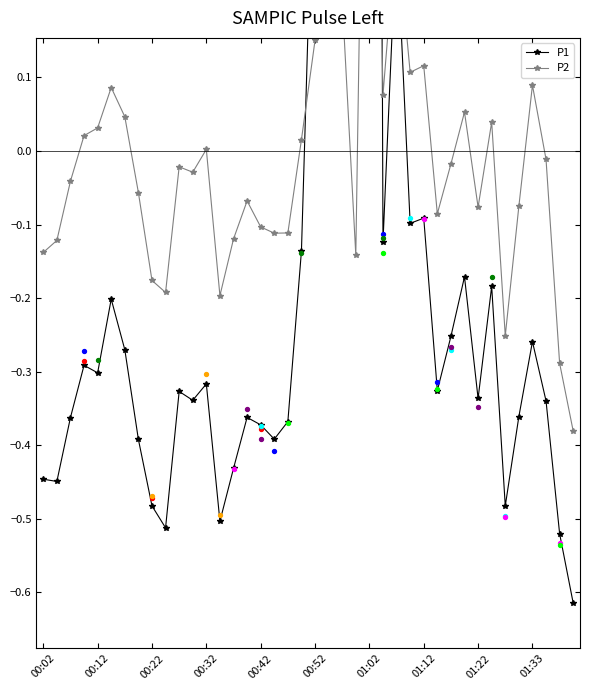

Which series has the largest Y range (max minus min)?

P1